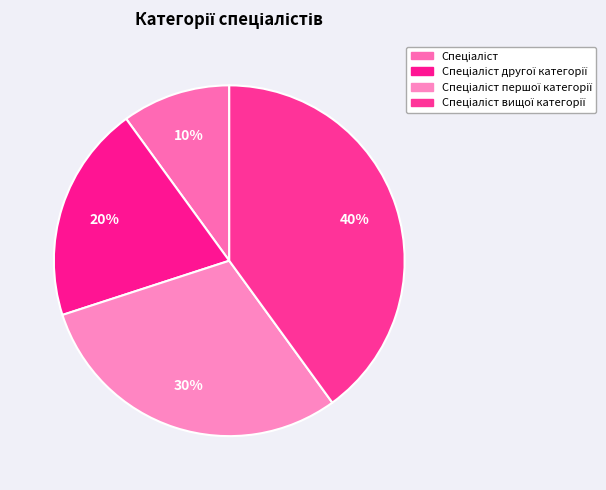

Is there any slice that represents more than half of the pie?

No